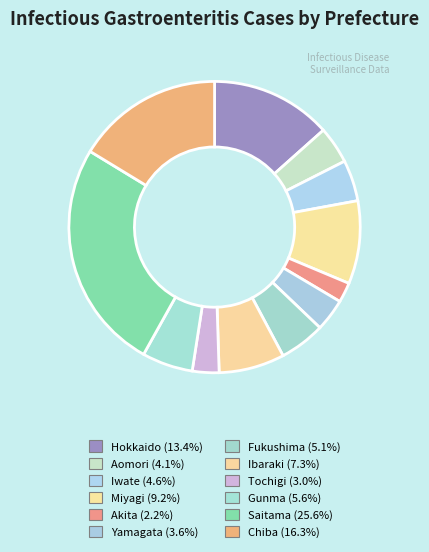

To the nearest percent, what portion does Chiba represent?

16%